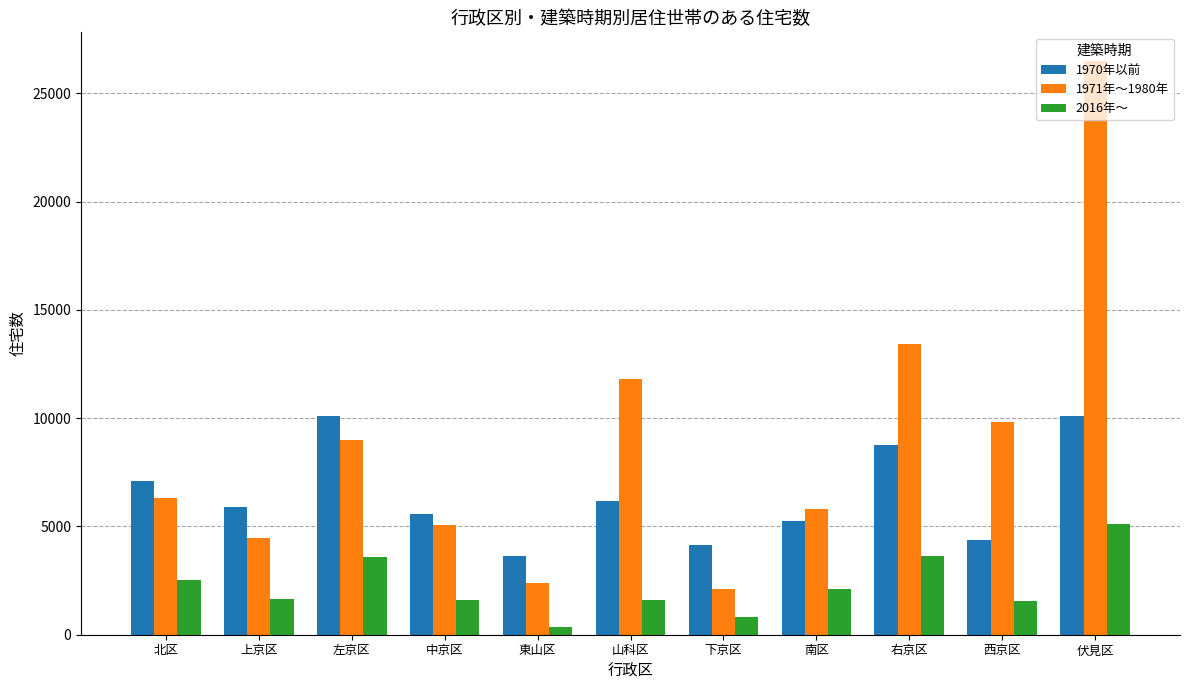

What is the sum of the 1970年以前 values at 中京区 and 南区?

10830